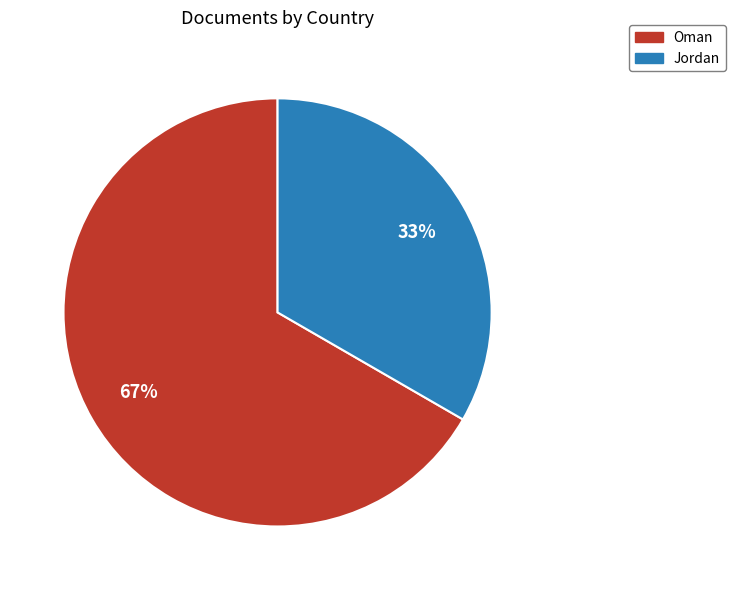

What is the majority slice?

Oman